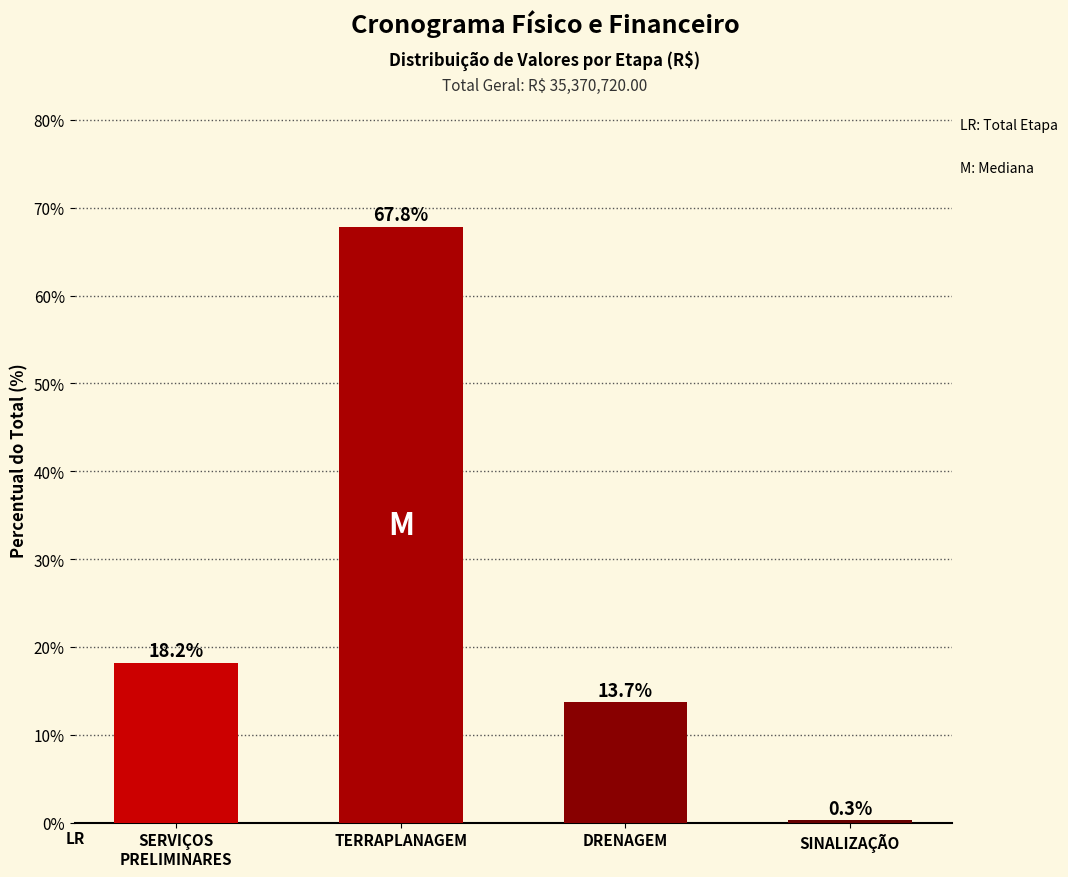

Are the bars grouped side by side (vs. stacked)?

No